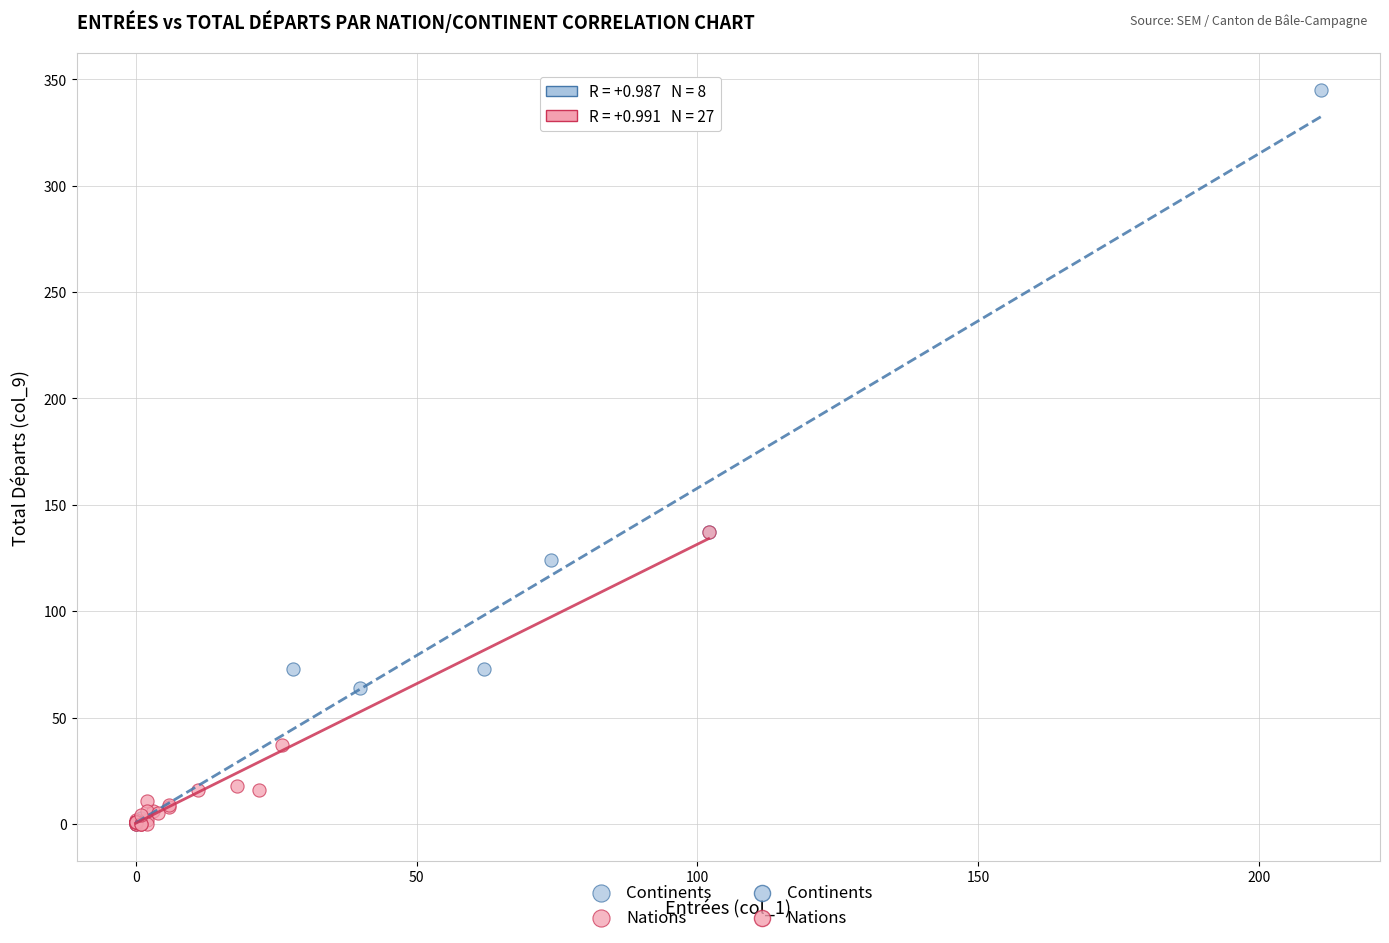

Which series reaches the maximum Y coordinate?

Continents